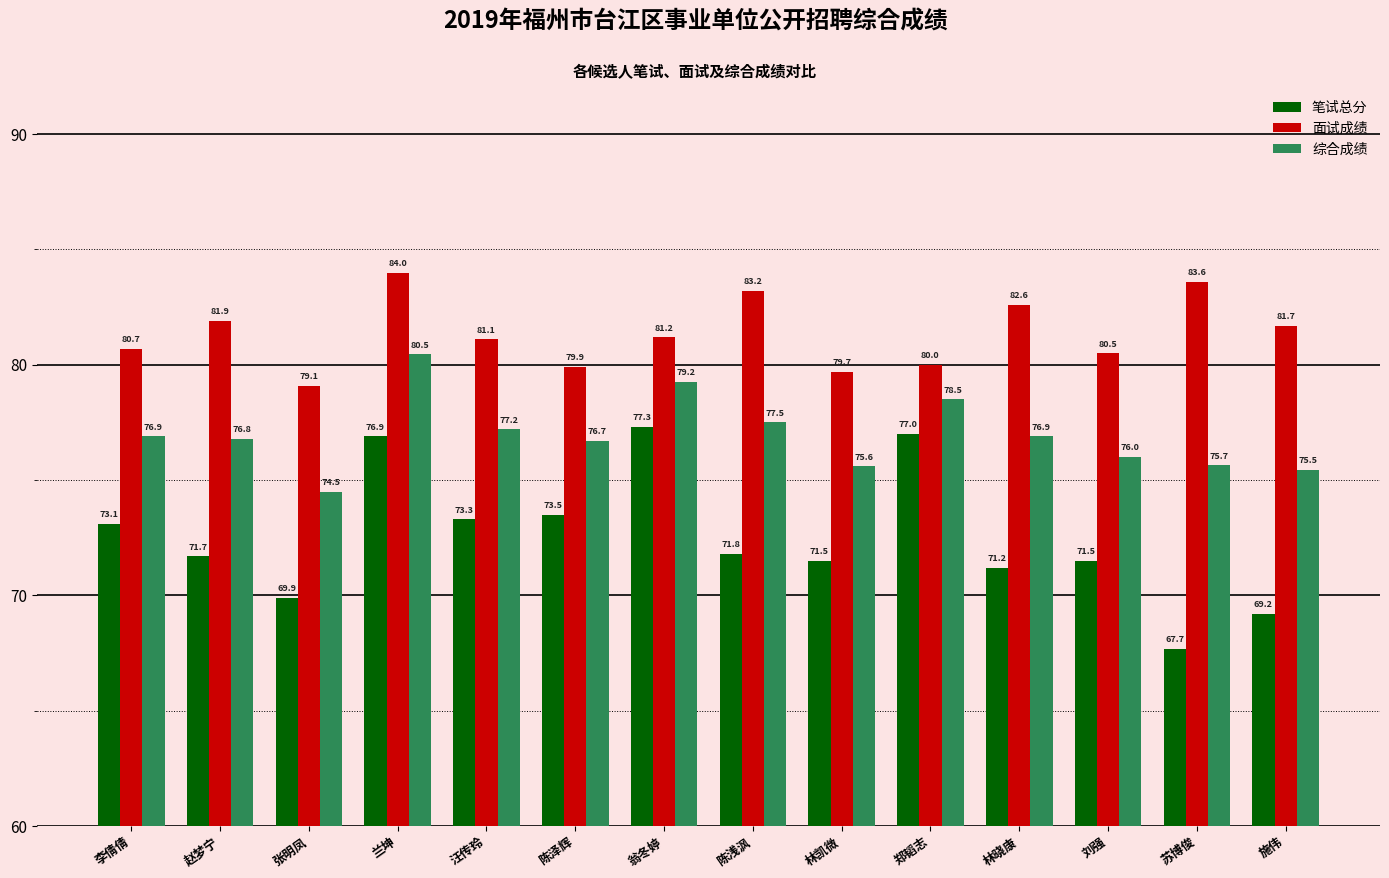

Rank the series by their maximum value, from lowest to highest.

笔试总分, 综合成绩, 面试成绩